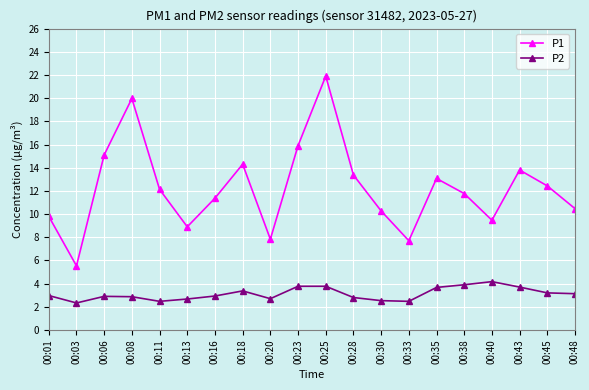

True or false: P1 and P2 cross at least once.

False